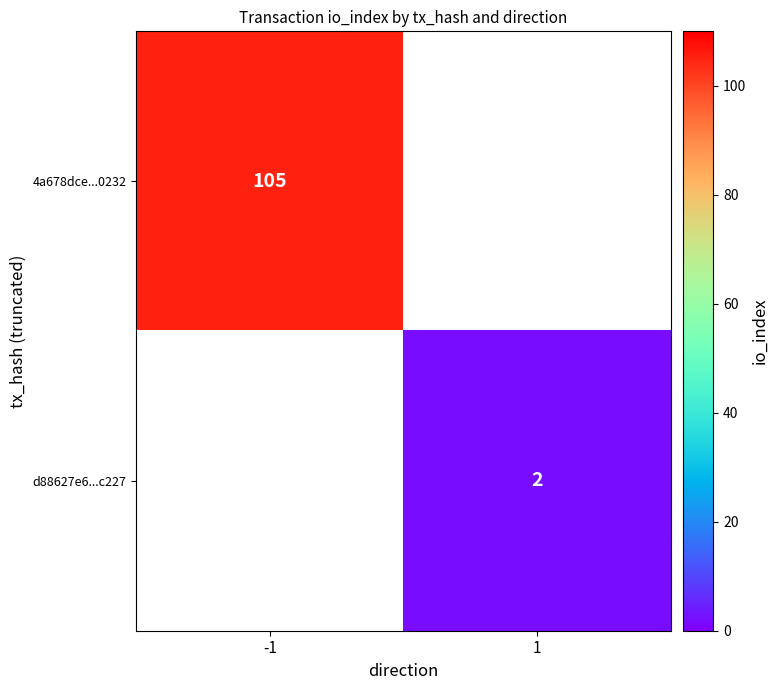

The value of 4a678dce...0232 at -1 is 105. True or false?

True